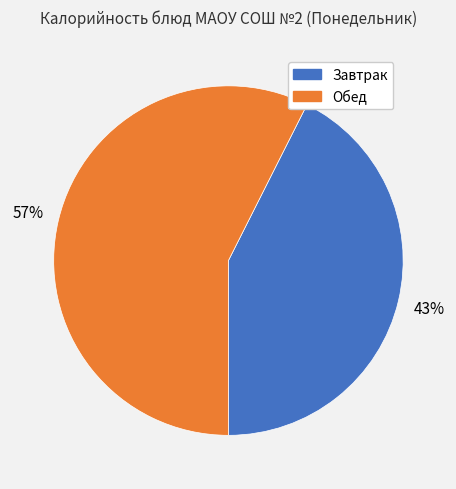

Is there a majority slice in this chart?

Yes